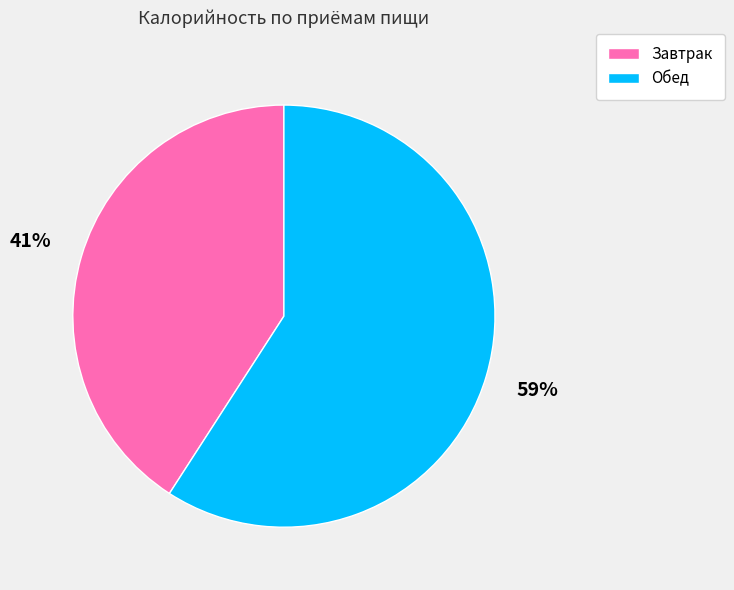

To the nearest percent, what is the average slice percentage?

50%